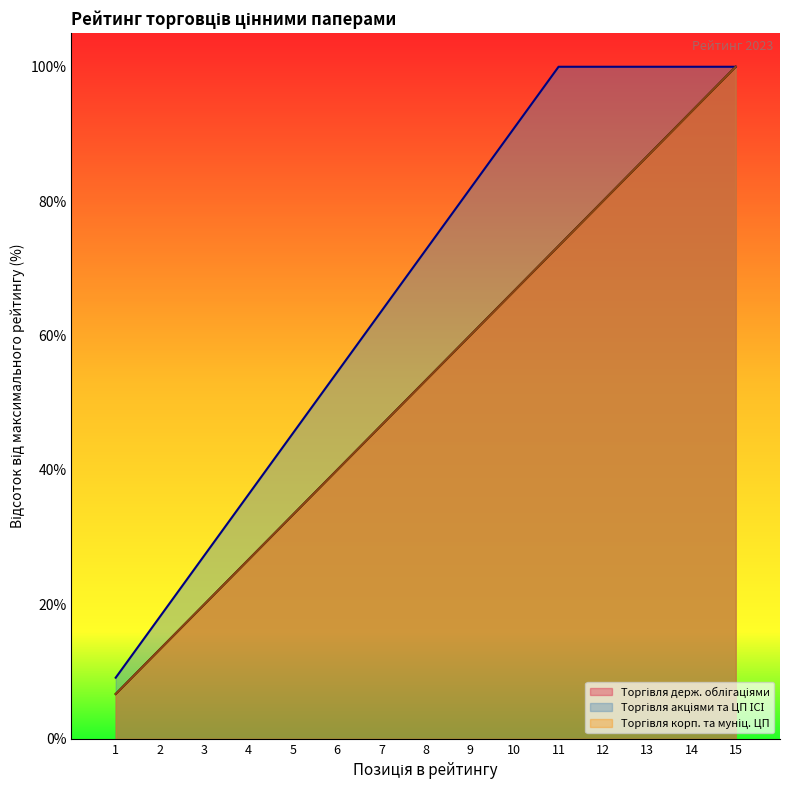

List the labels in order of Торгівля корпоративними та муніципальними ЦП value, smallest first.

1, 2, 3, 4, 5, 6, 7, 8, 9, 10, 11, 12, 13, 14, 15